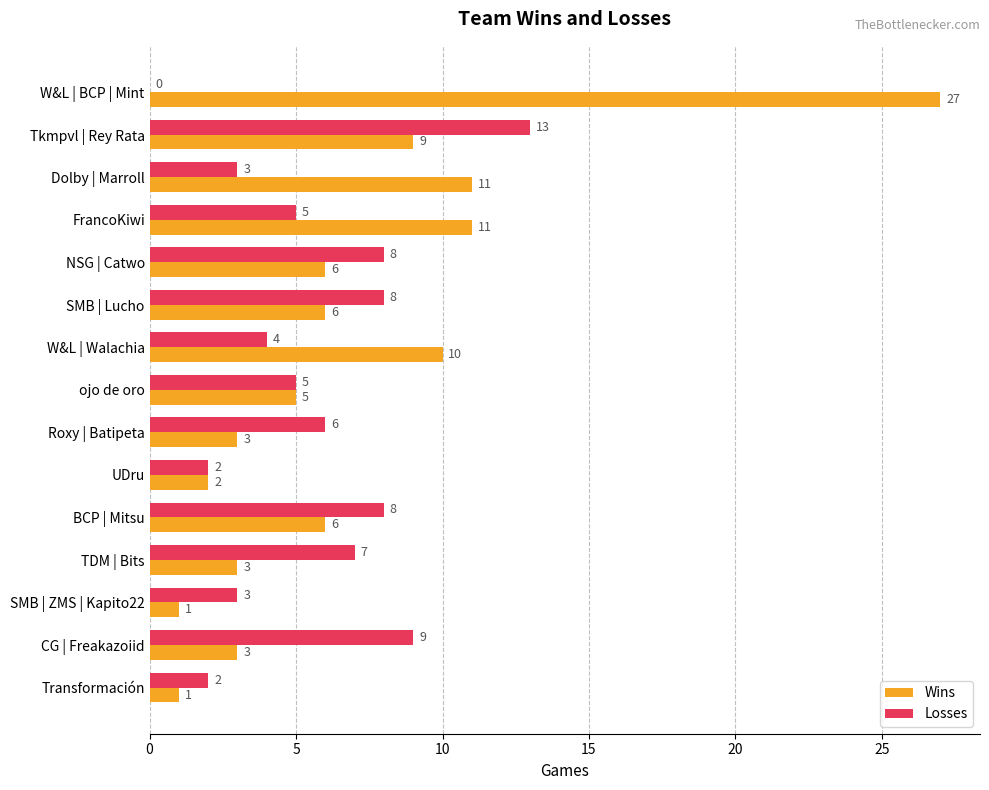

At which category does the chart reach its peak across all series?

W&L | BCP | Mint